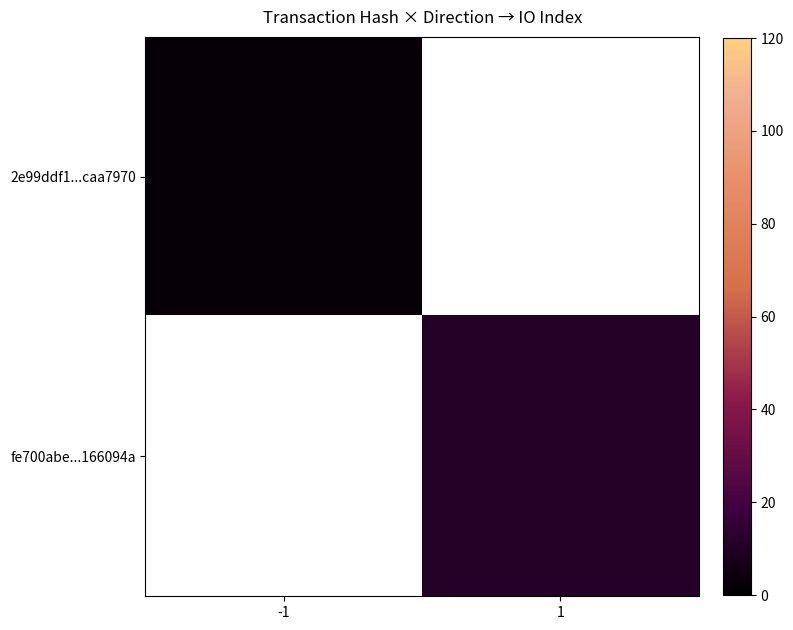

The 2e99ddf1...caa7970 series shows 0.7 at -1. True or false?

False